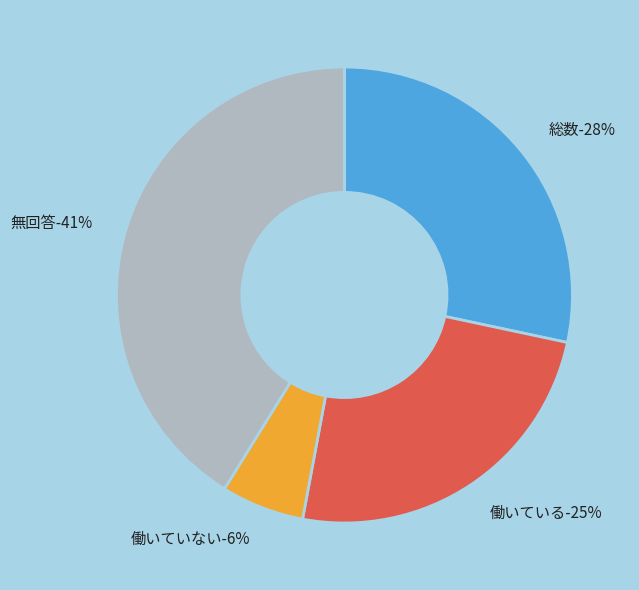

Is 無回答 the majority of the pie?

No